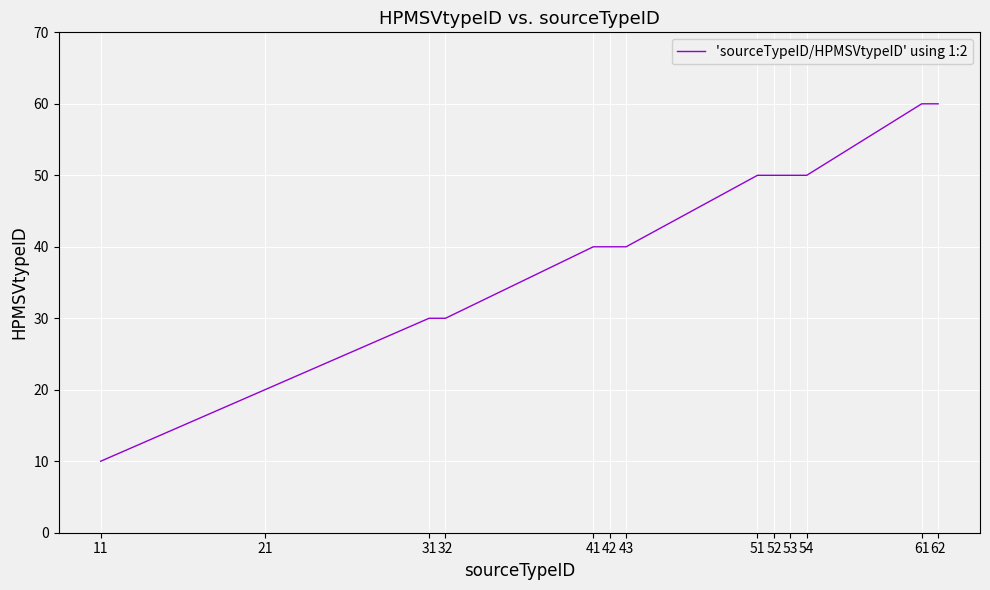

What is the difference between the values at 43 and 54?

10